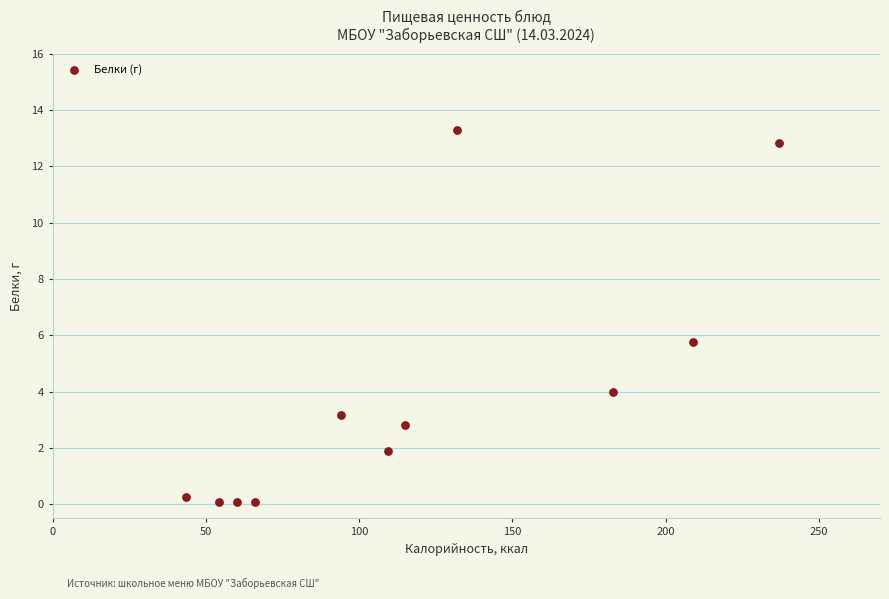

What Y value in the scatter plot is closest to 6?

5.8